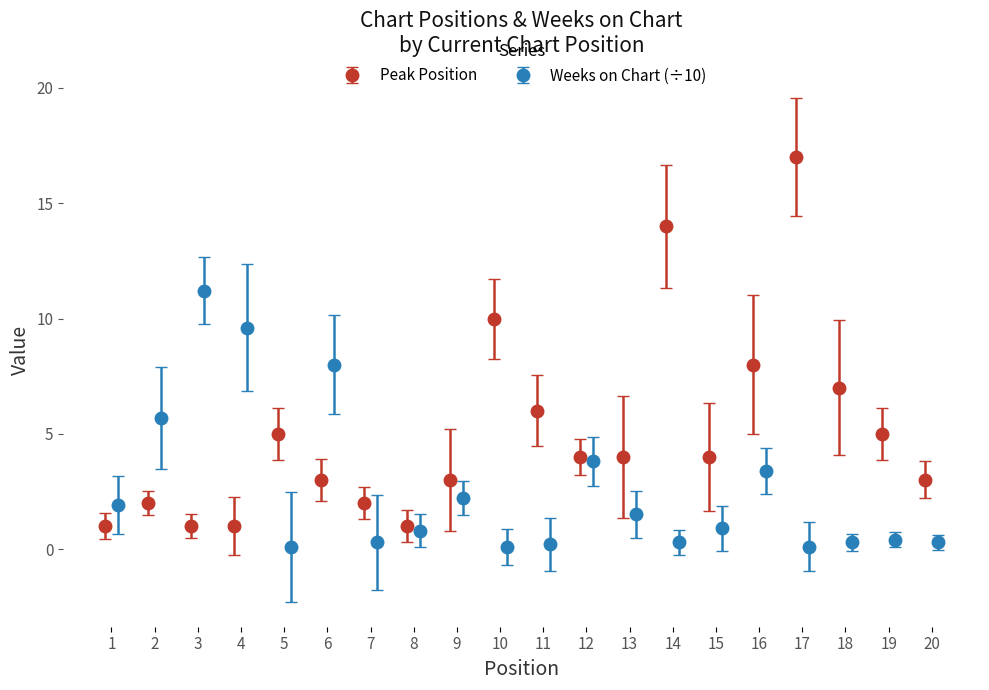

True or false: Peak Position has more than 1 points higher than both neighbors.

True